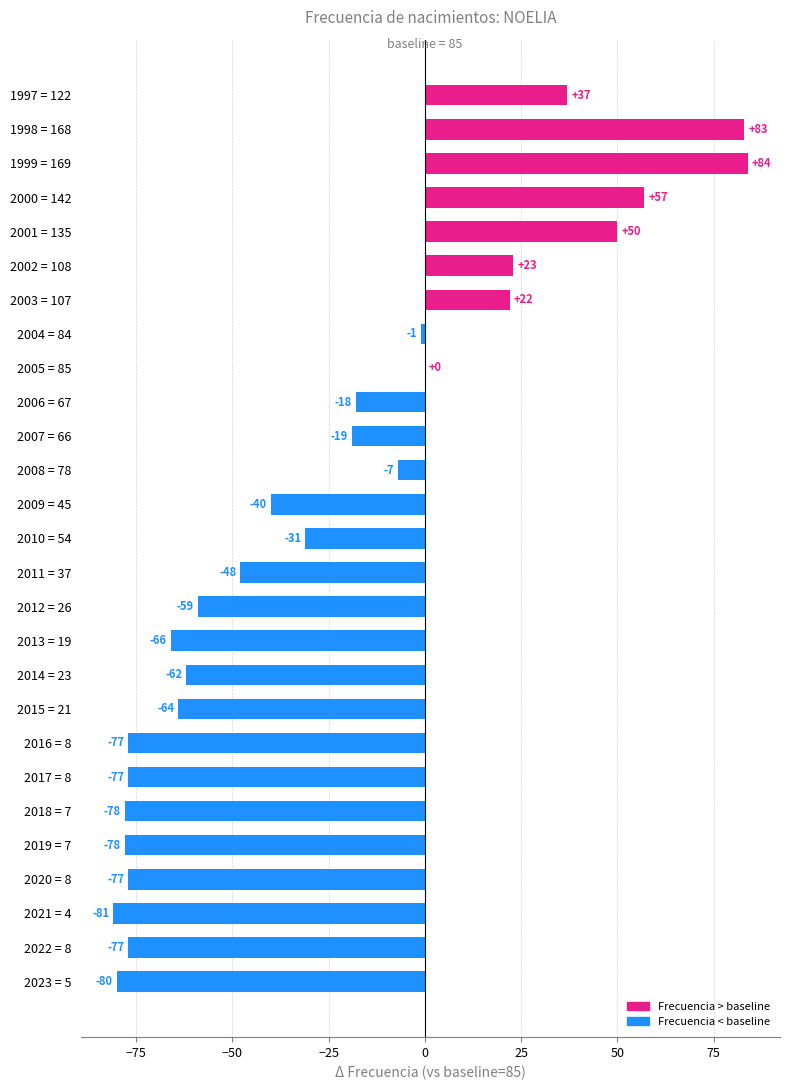

What is the sum of the values at 2000 = 142 and 2013 = 19?

-9